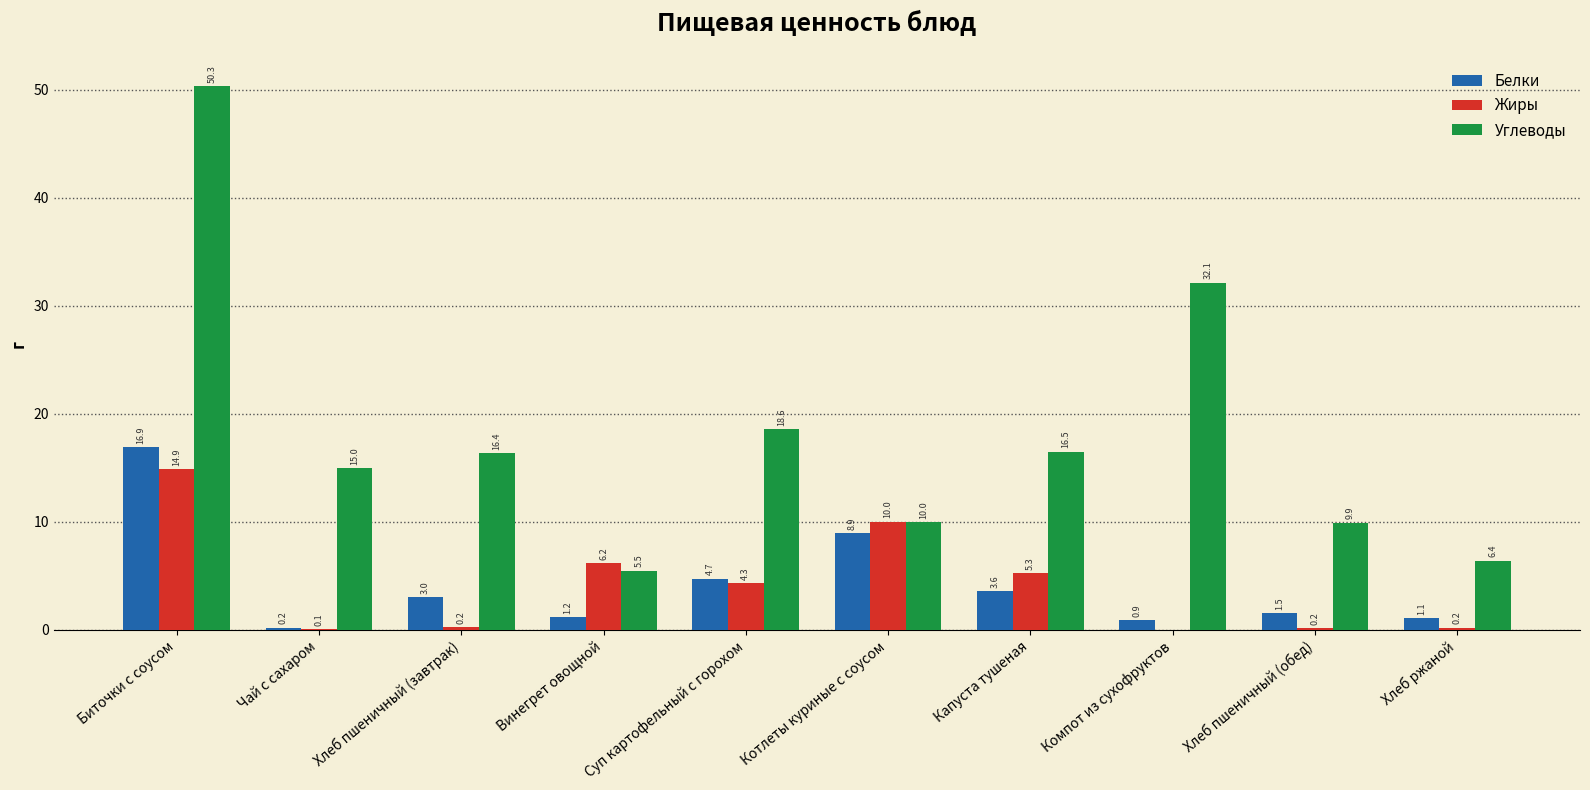

What is the maximum value shown in the chart?

50.3